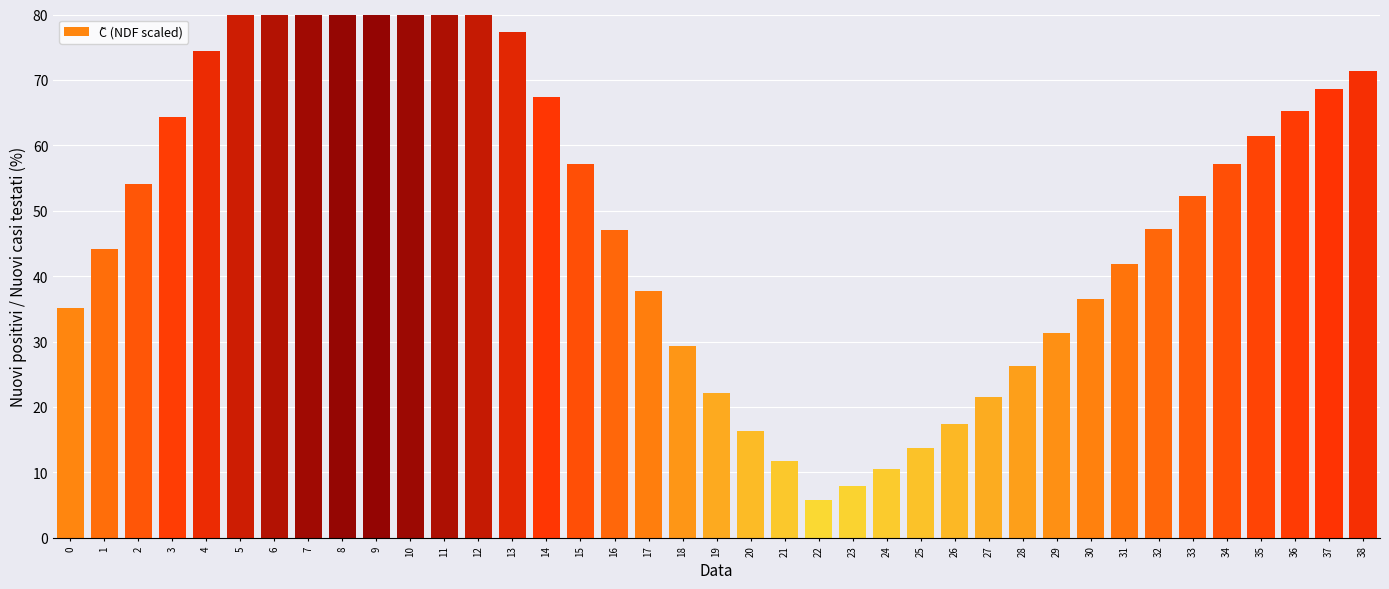

What is the average value?

52.0